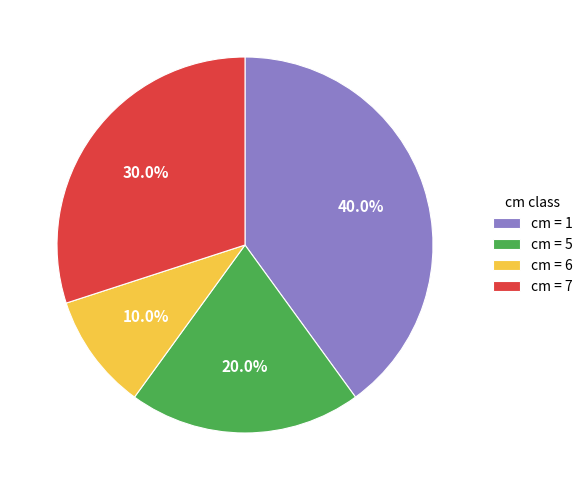

What is the smallest slice in the pie chart?

cm = 6